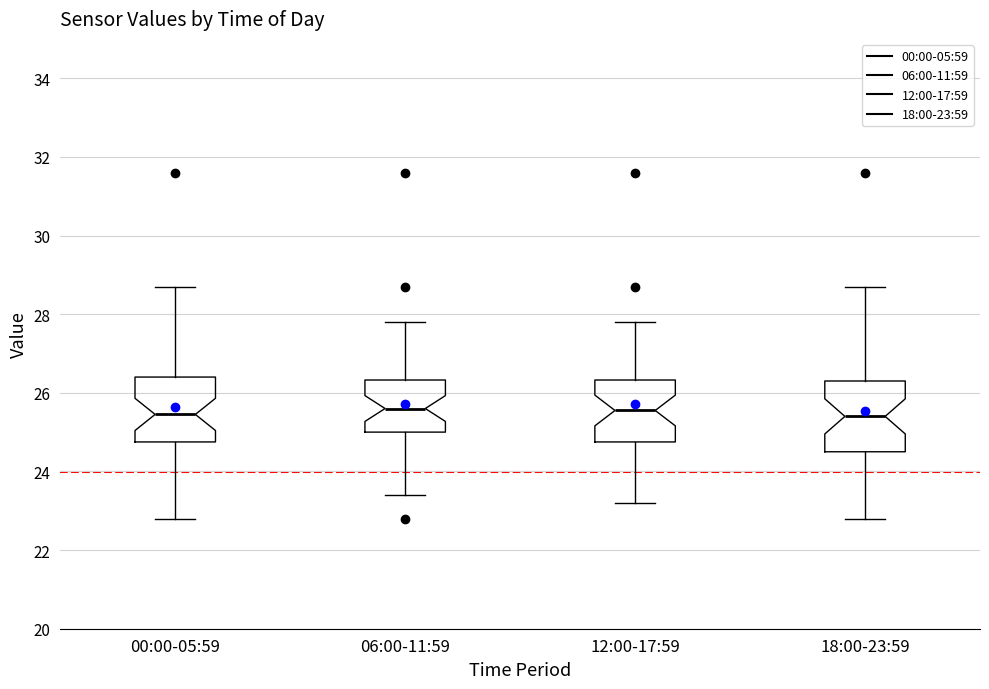

Where does the median line of the box for 00:00-05:59 sit on the y-axis? The values are not printed on the chart, so give them approximately, as read against the axis.

25.4